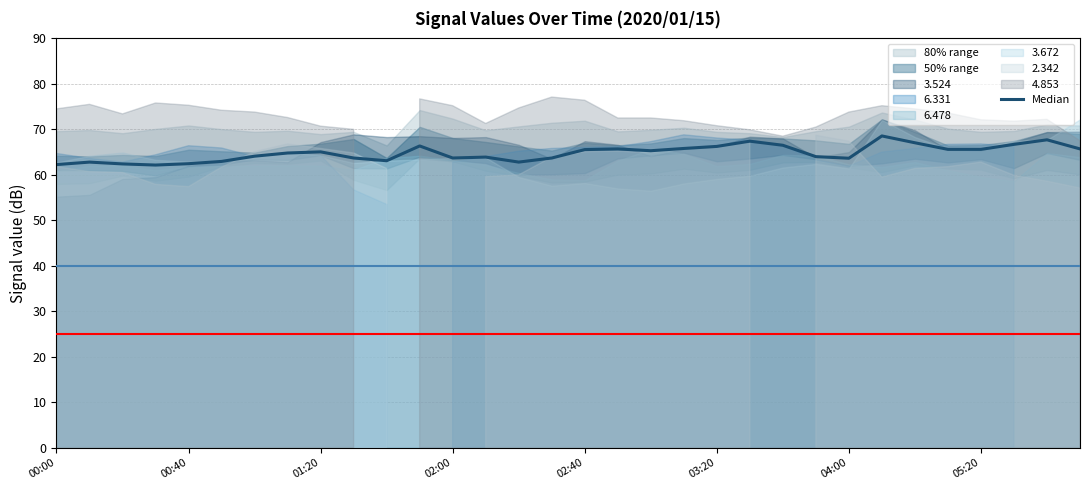

Is it true that the value at 04:00 is 64.1?

True